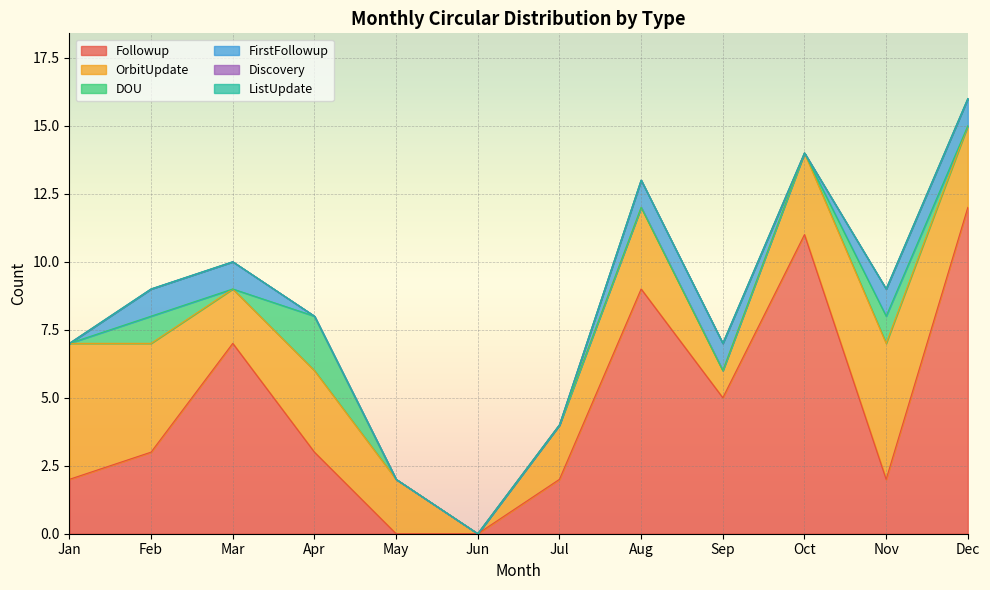

True or false: FirstFollowup has more than 2 interior local peaks.

False